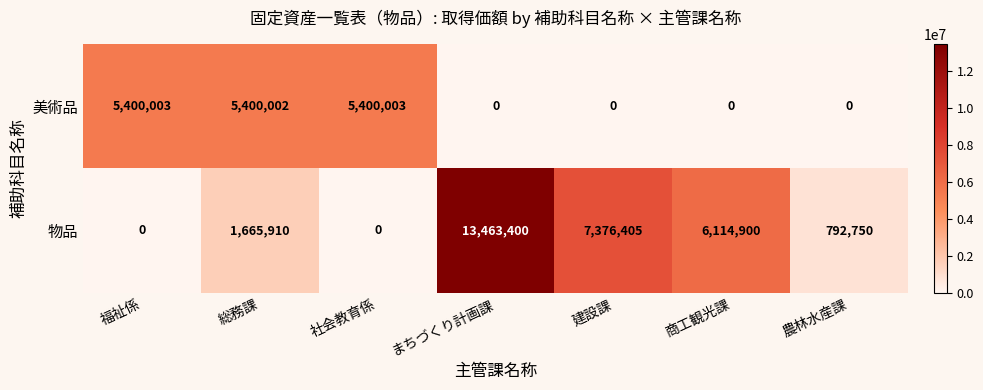

Reading left to right, extract all data points from this chart.

美術品: 福祉係=5400003	総務課=5400002	社会教育係=5400003	まちづくり計画課=0	建設課=0	商工観光課=0	農林水産課=0
物品: 福祉係=0	総務課=1665910	社会教育係=0	まちづくり計画課=13463400	建設課=7376405	商工観光課=6114900	農林水産課=792750